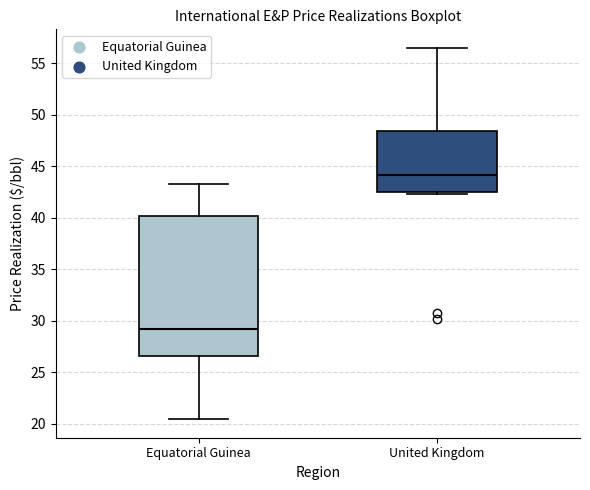

Reading left to right, read every box against the y-axis: the position of its median line, the range the box covers, and the ends of its whiskers. The values are not printed on the chart, so give them approximately, as read against the axis.

Equatorial Guinea: median 29.0, box 26.5 to 40.0, whiskers 20.5 to 43.5
United Kingdom: median 44.0, box 42.5 to 48.5, whiskers 42.5 to 56.5